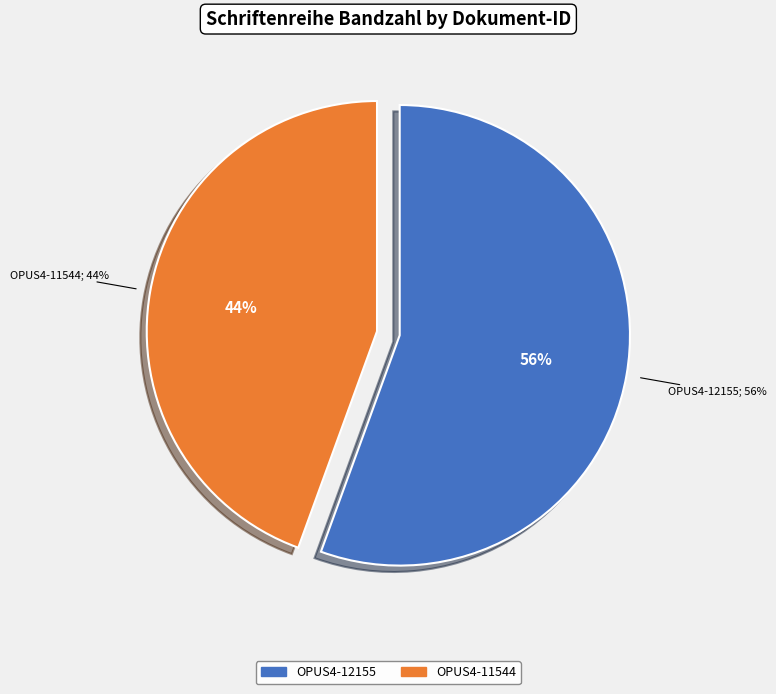

Which category has the smallest portion of the pie?

OPUS4-11544